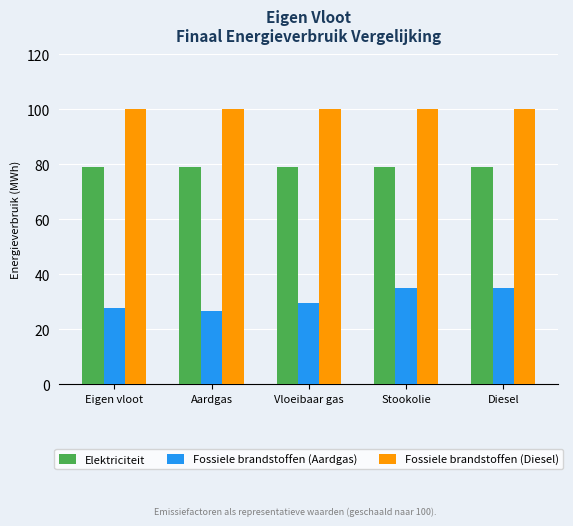

What is the total value across all series at Diesel?

214.2